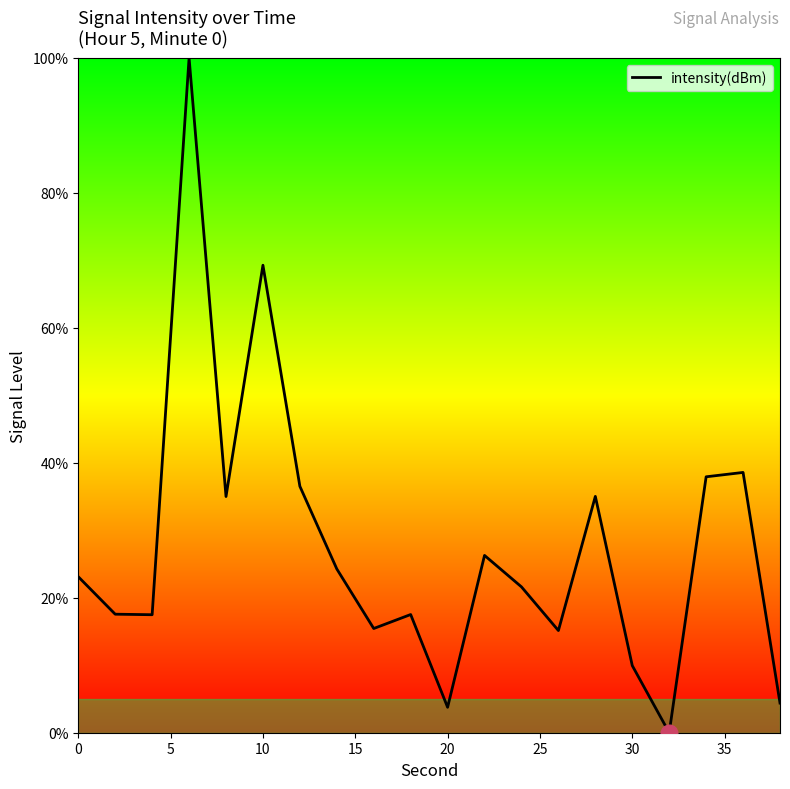

True or false: the data has more than 0 interior local peaks.

True